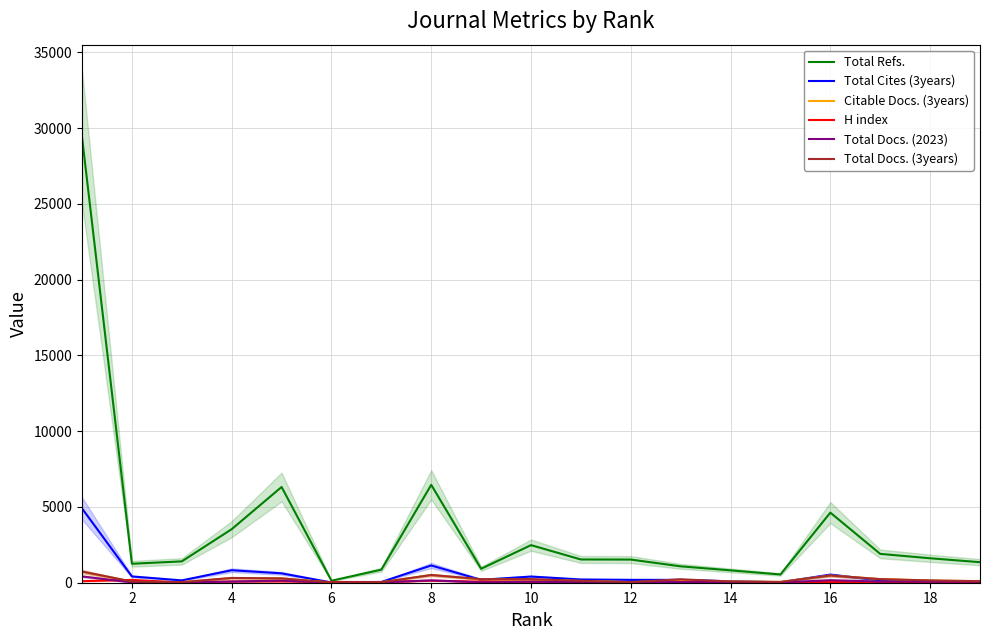

Is the value of Total Refs. at 2 greater than the value of Citable Docs. (3years) at 6?

Yes